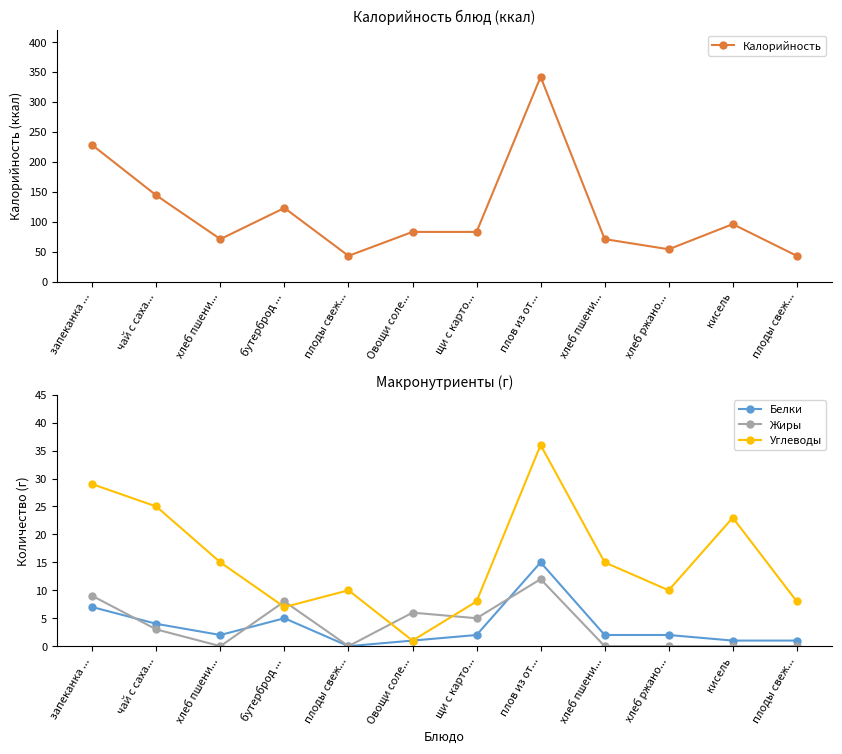

What is the label of the 5th point from the right?

плов из от...